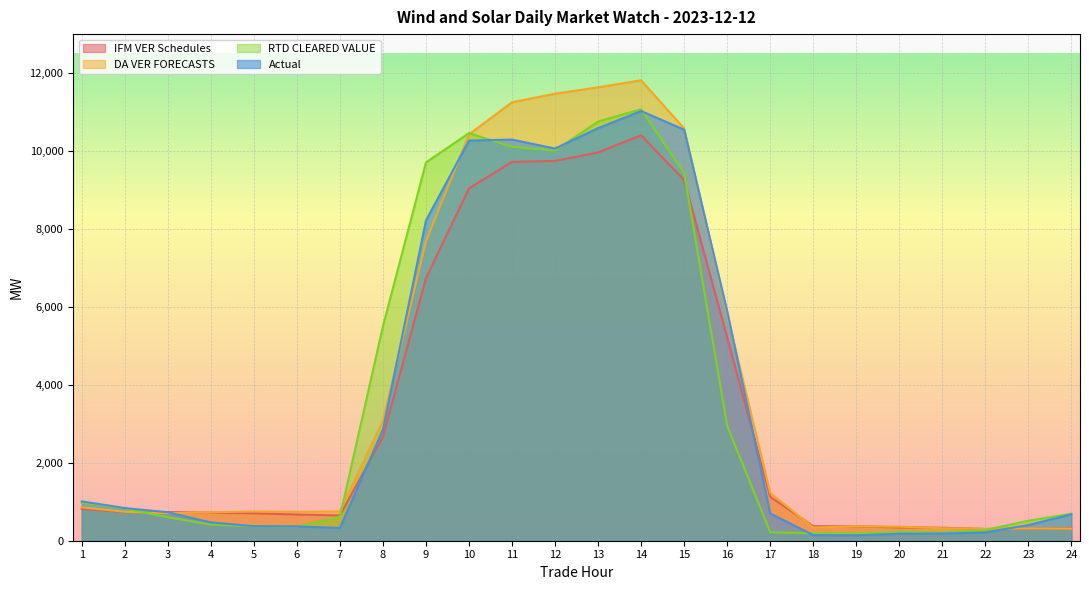

Rank the categories by DA VER FORECASTS value from lowest to highest.

22, 24, 23, 21, 18, 20, 19, 3, 4, 6, 2, 5, 7, 1, 17, 8, 16, 9, 10, 15, 11, 12, 13, 14